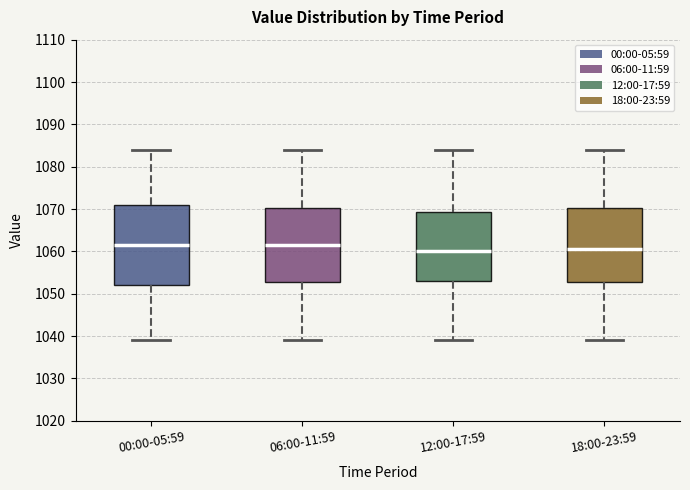

Which box is the tallest, from its lower edge to its upper edge?

00:00-05:59